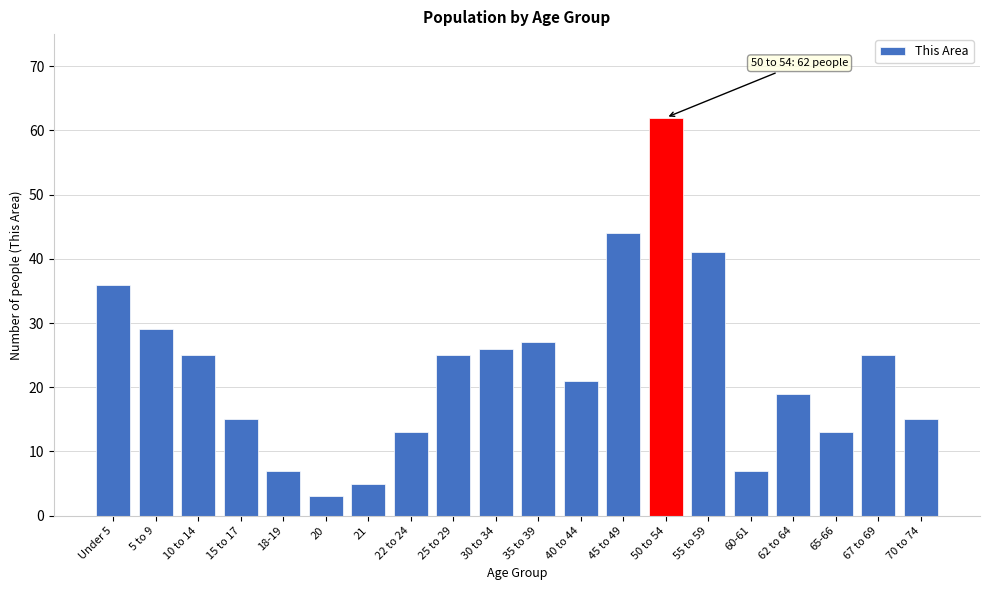

Reading left to right, extract all data points from this chart.

Under 5=36	5 to 9=29	10 to 14=25	15 to 17=15	18-19=7	20=3	21=5	22 to 24=13	25 to 29=25	30 to 34=26	35 to 39=27	40 to 44=21	45 to 49=44	50 to 54=62	55 to 59=41	60-61=7	62 to 64=19	65-66=13	67 to 69=25	70 to 74=15